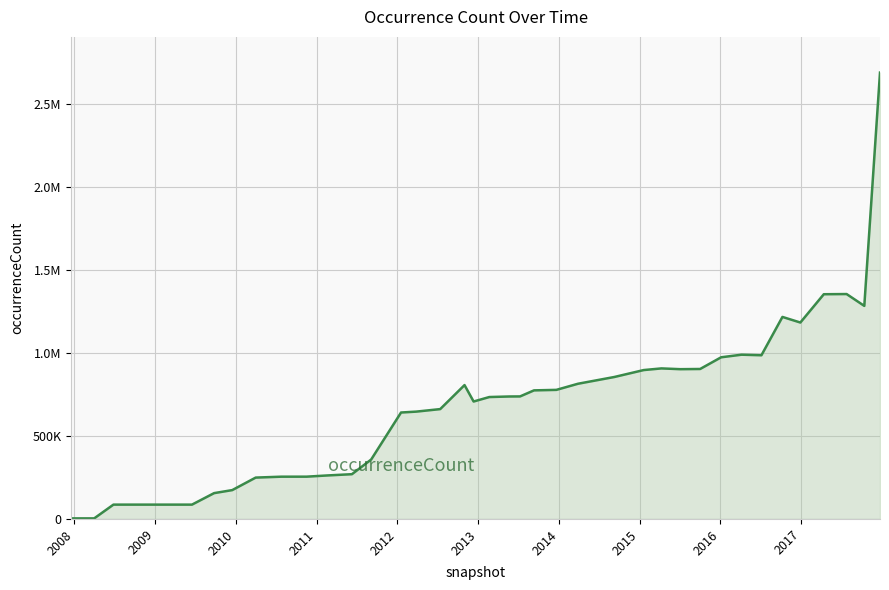

What is the smallest value displayed?

3442